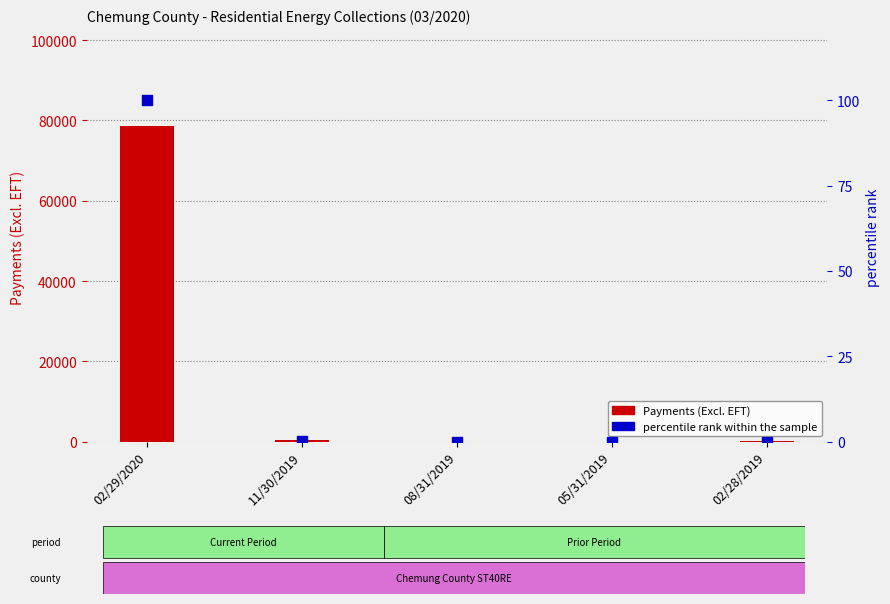

At which category is the sum across all series the highest?

02/29/2020